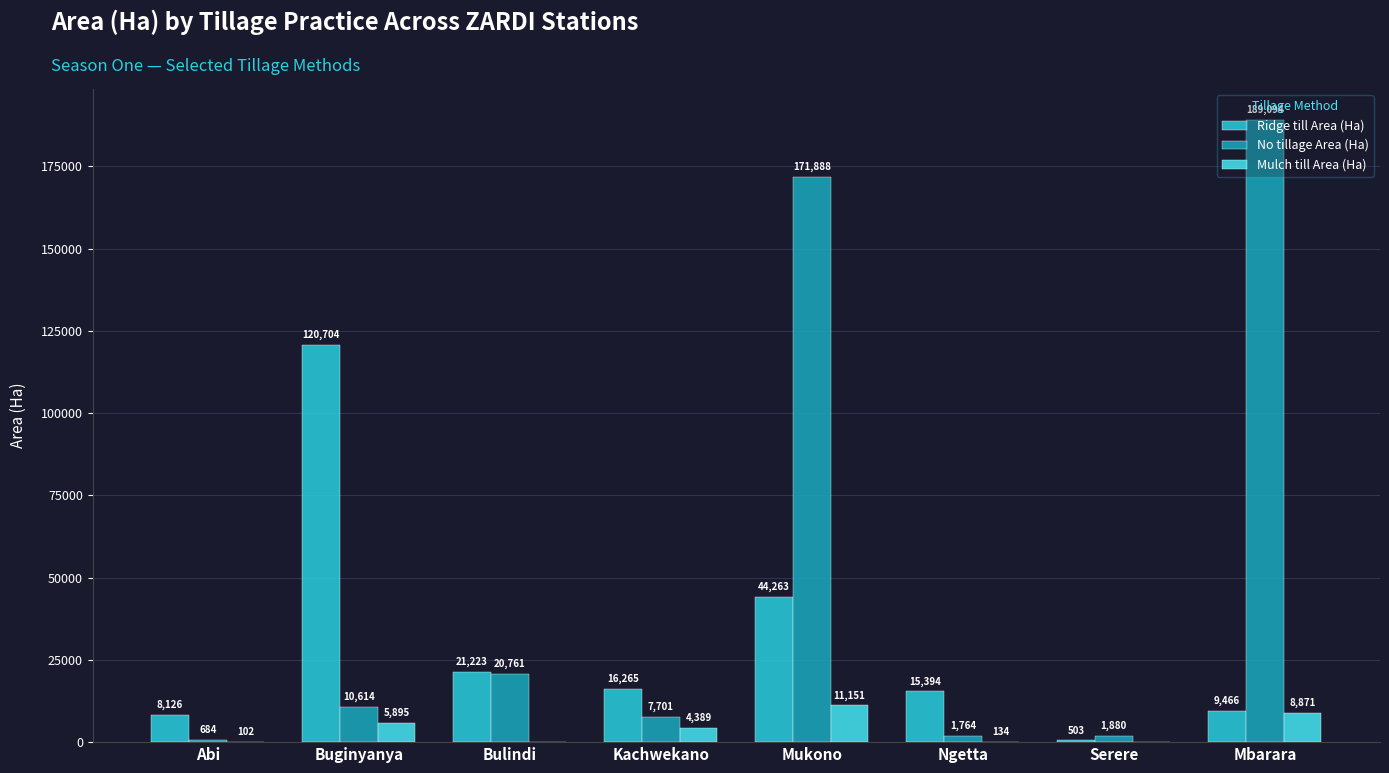

Which series changed the most between Mukono and Serere?

No tillage Area (Ha)